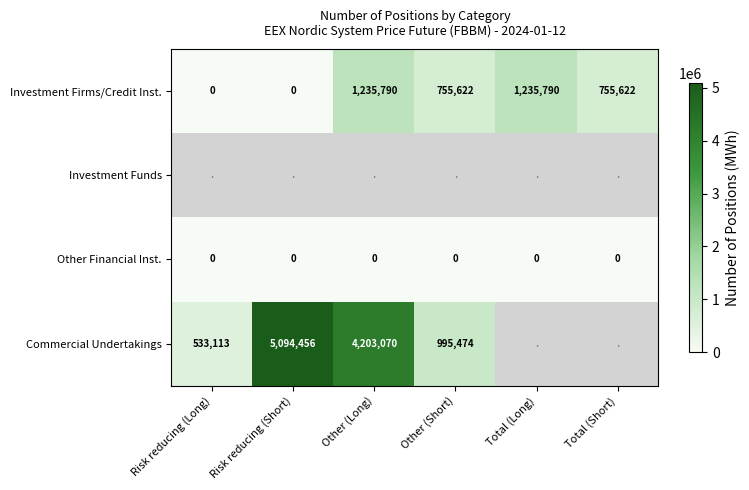

The value of Commercial Undertakings at Other (Short) is 1707599. True or false?

False